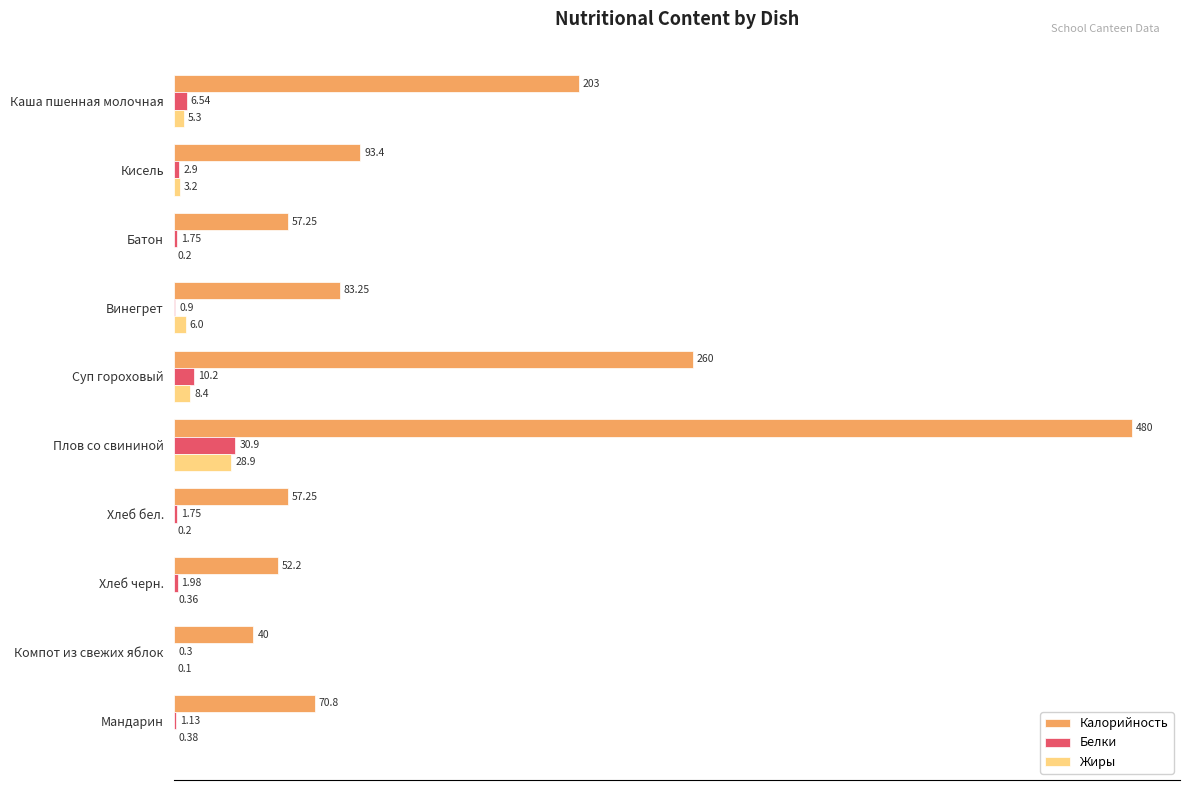

At which label does Жиры reach its peak?

Плов со свининой